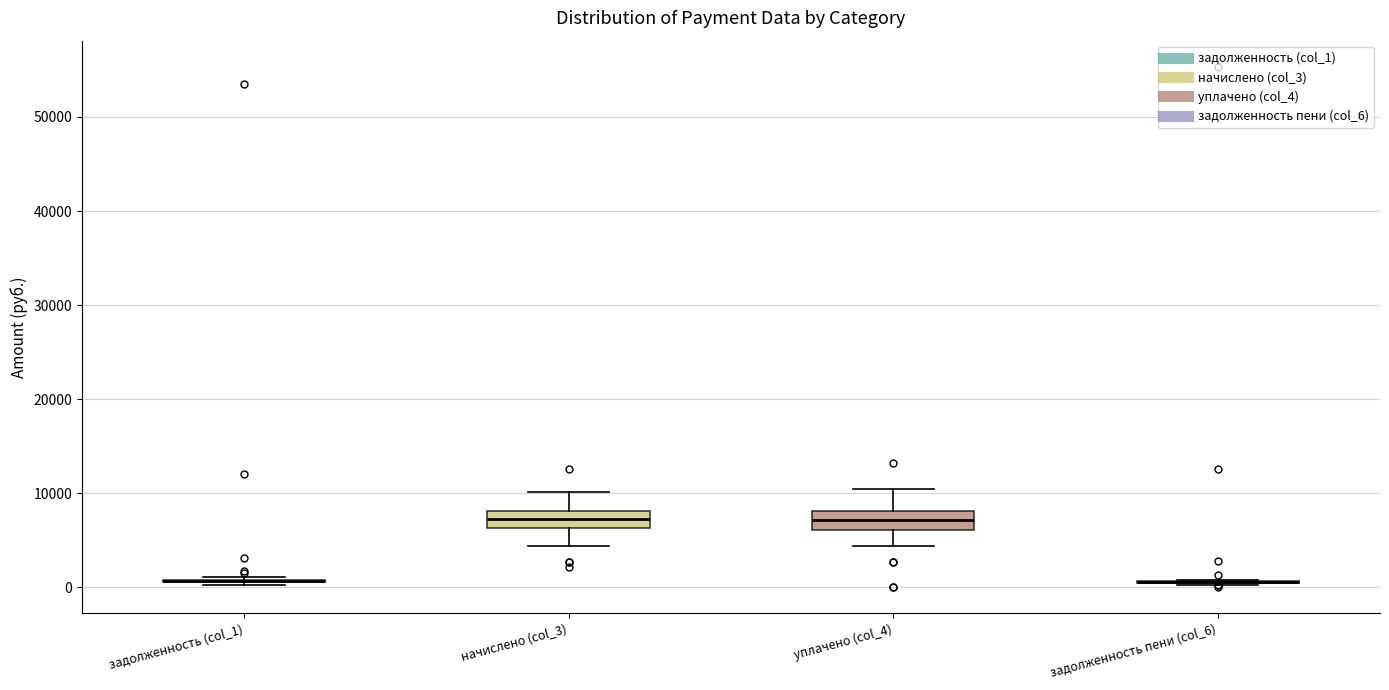

Reading left to right, transcribe this box plot: for each box, give where its median line is, the range the box spans, and where its two whiskers end, as read against the y-axis. The values are not printed on the chart, so give them approximately, as read against the axis.

задолженность (col_1): box collapsed to a line at 1000, whiskers 0 to 1000
начислено (col_3): median 7000, box 6000 to 8000, whiskers 4000 to 10000
уплачено (col_4): median 7000, box 6000 to 8000, whiskers 4000 to 10000
задолженность пени (col_6): box collapsed to a line at 1000, whiskers 0 to 1000